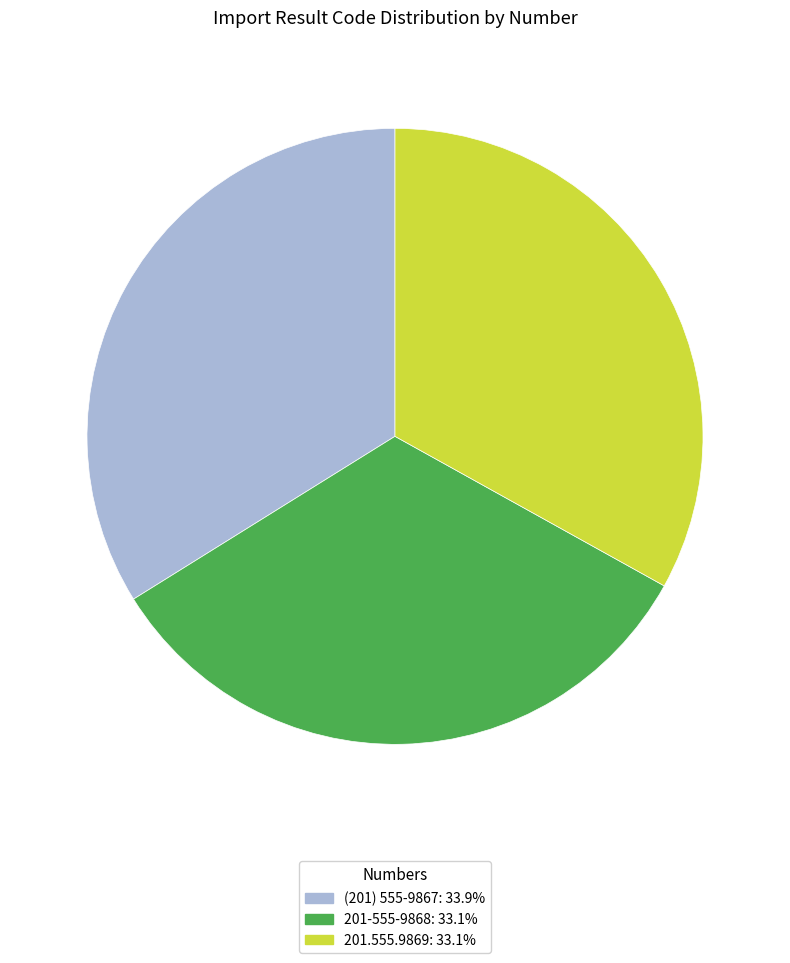

Does any single category account for the majority?

No